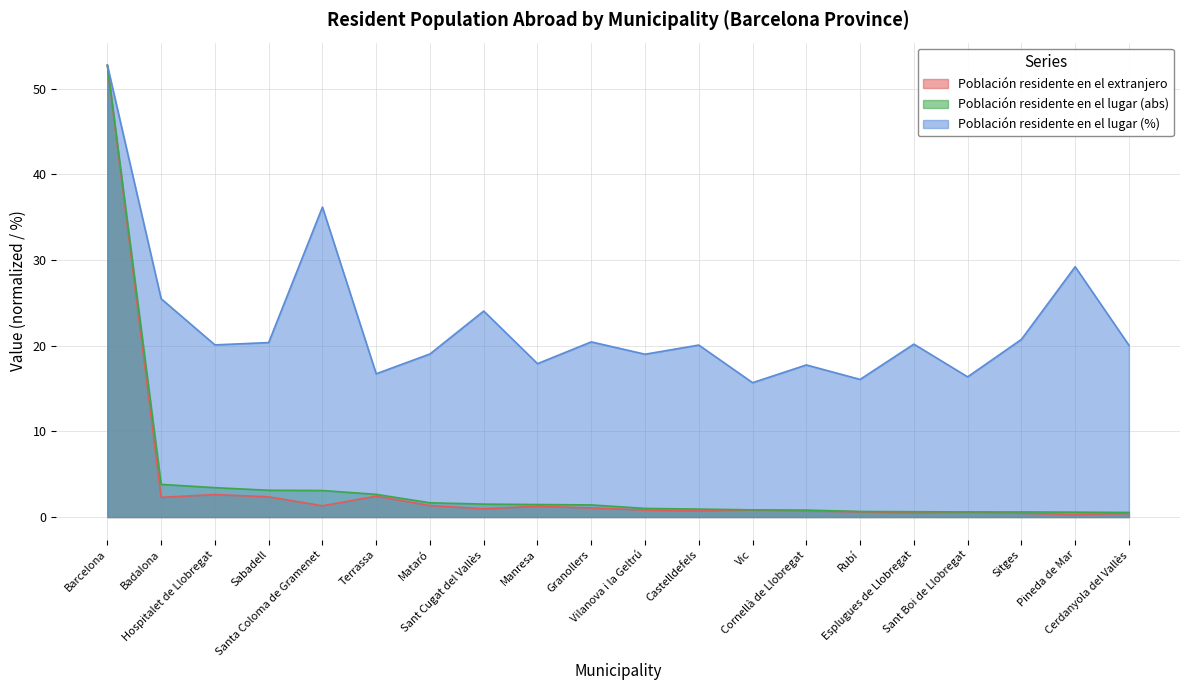

How many categories are shown in the chart?

20